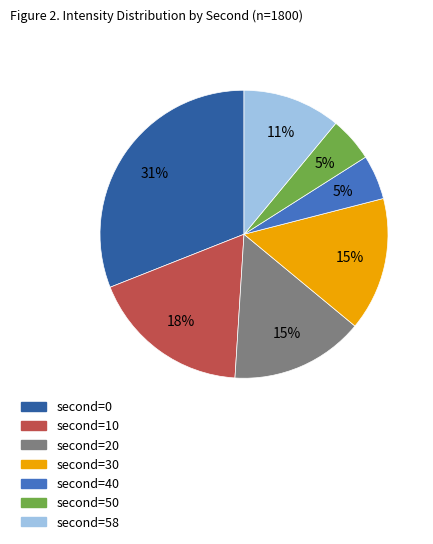

To the nearest percent, what is the difference between the largest and smallest slice percentages?

26%